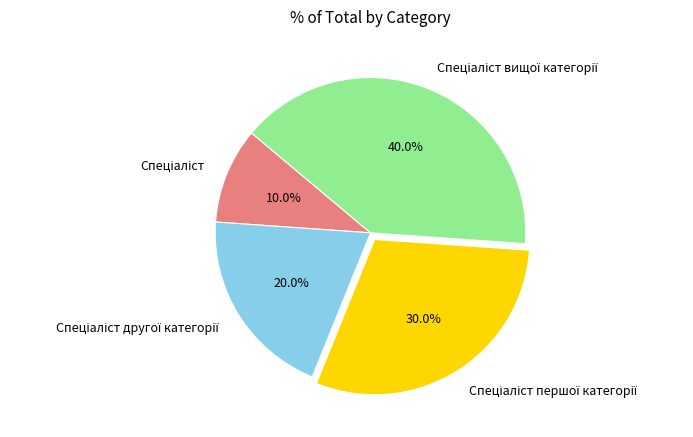

Is there a majority slice in this chart?

No